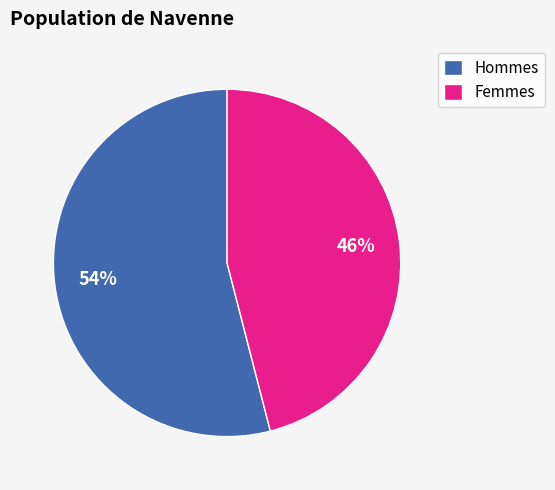

To the nearest percent, what is the average slice percentage?

50%